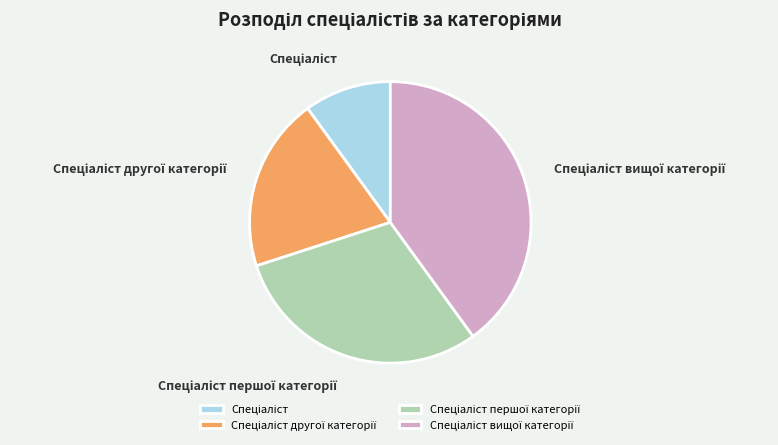

Does any single category account for the majority?

No